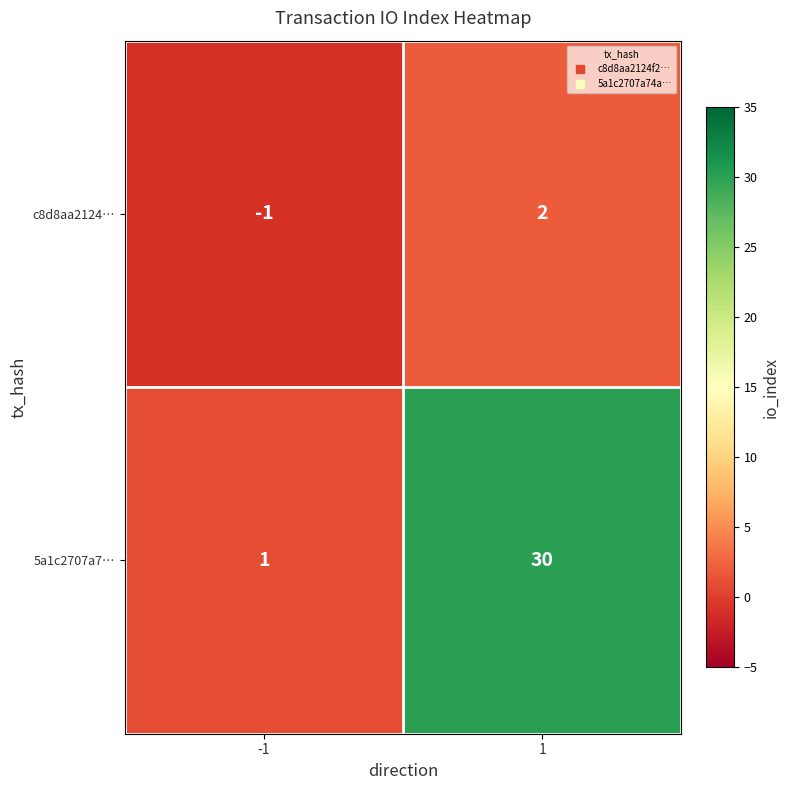

What is the spread (max minus min) of values at 1?

28